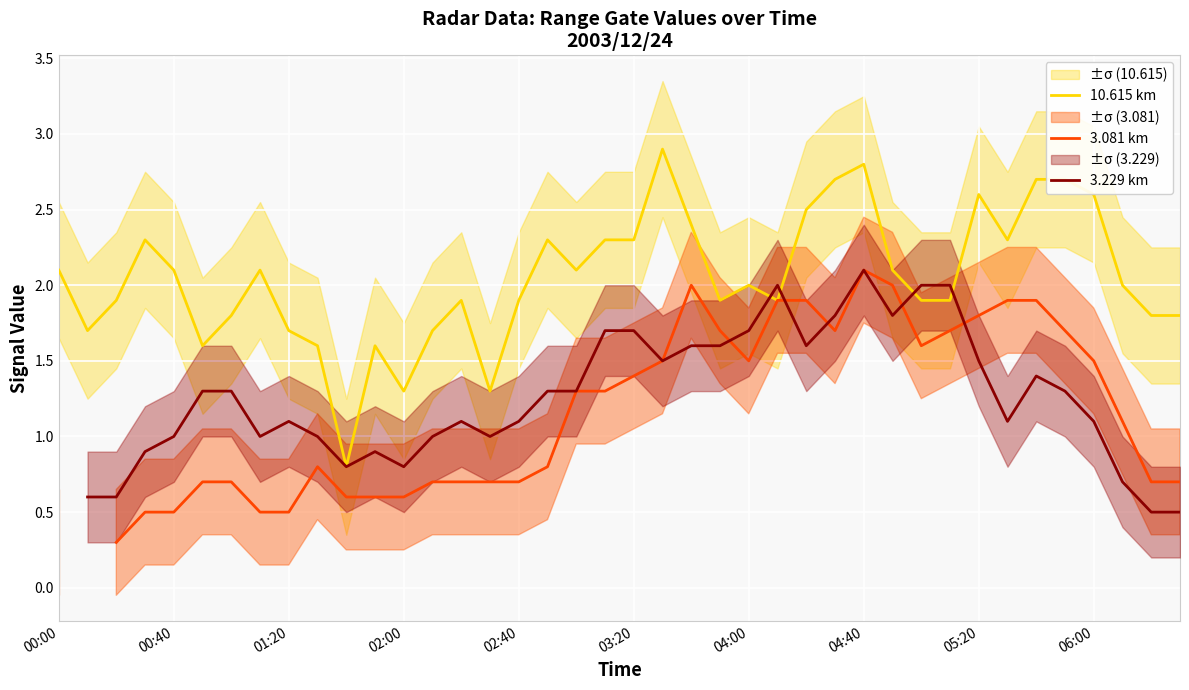

At how many categories does at least one series exceed 0?

40